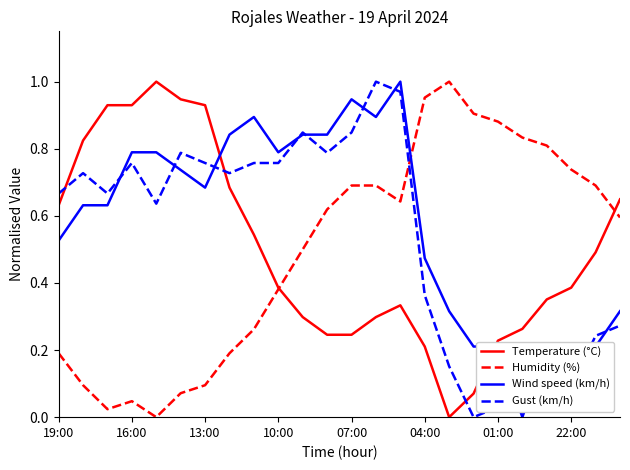

True or false: Humidity (%) and Gust (km/h) intersect in this chart.

True